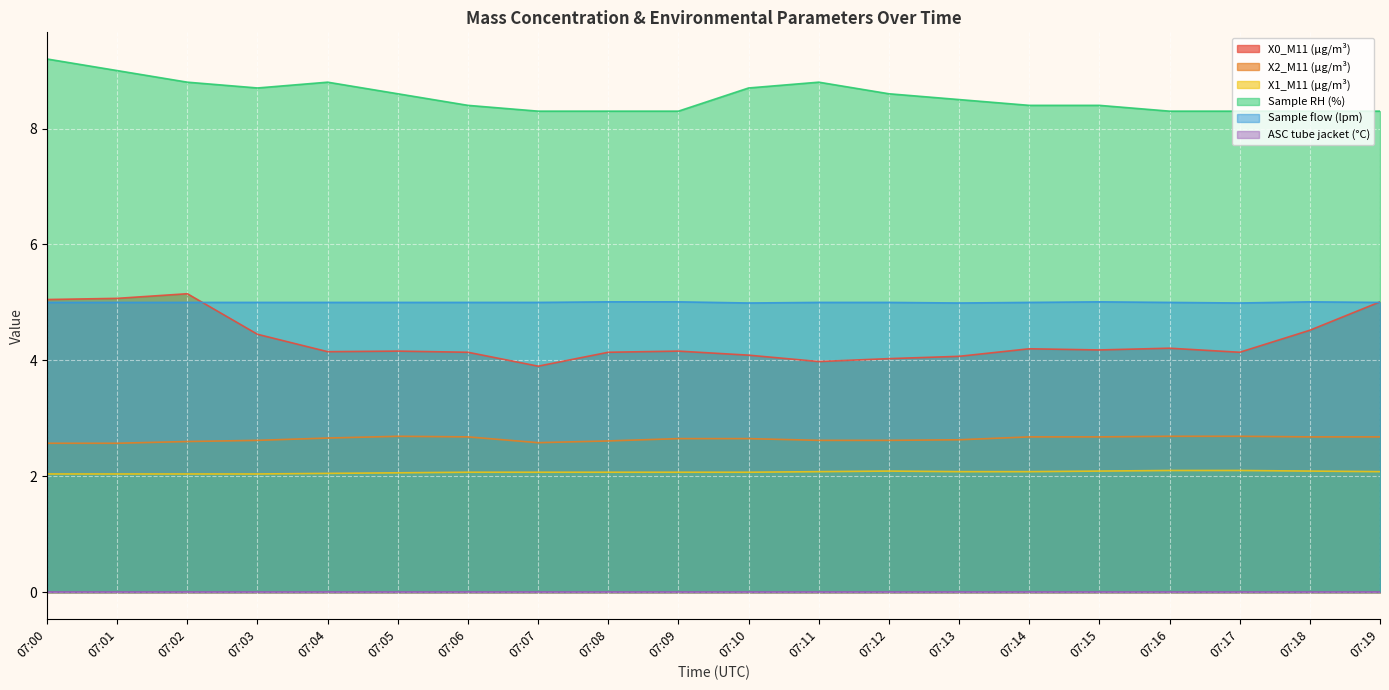

At which category does X1_M11 (μg/m³) reach its first local peak?

07:12